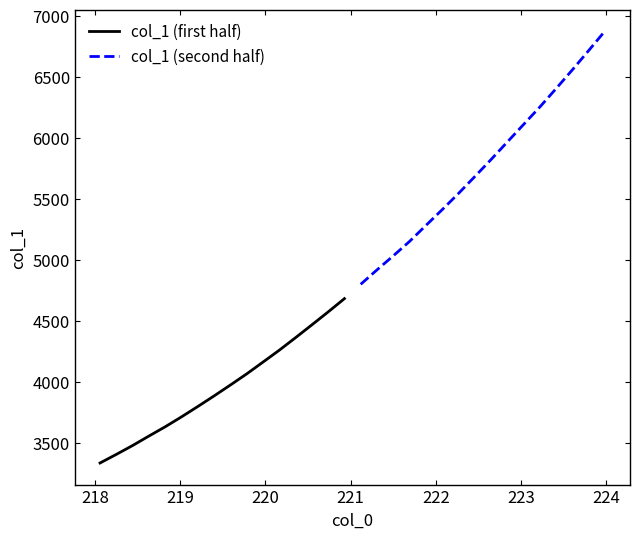

What is the lowest value of the col_1 (first half) series?

3337.0